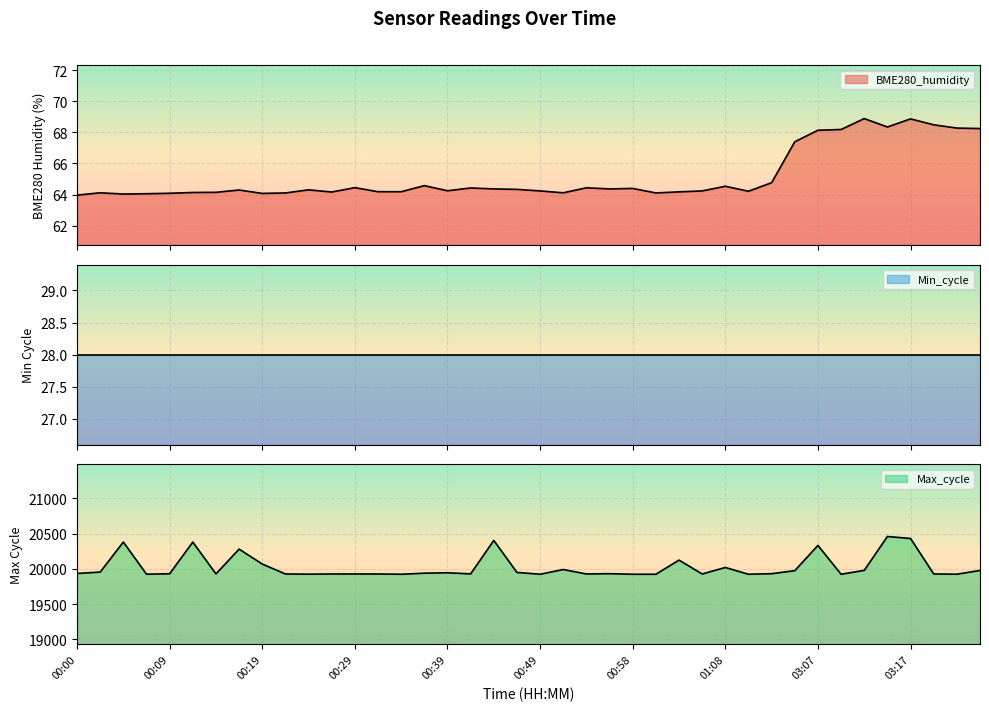

Is the value of Max_cycle at 00:44 greater than the value of BME280_humidity at 00:44?

Yes